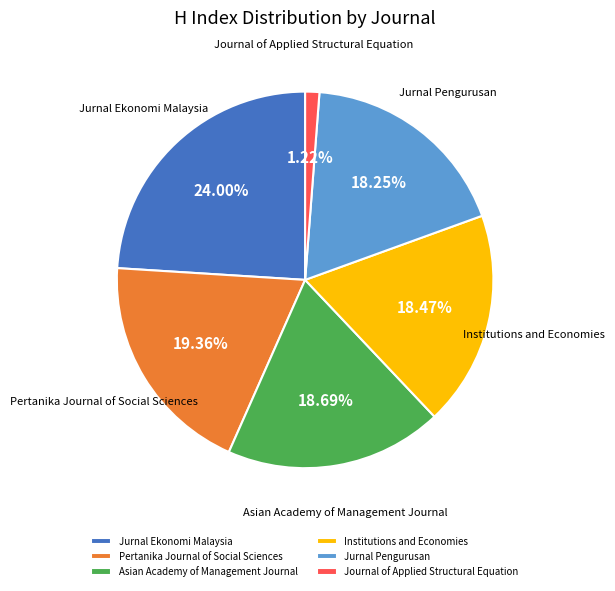

Is there any slice that represents more than half of the pie?

No